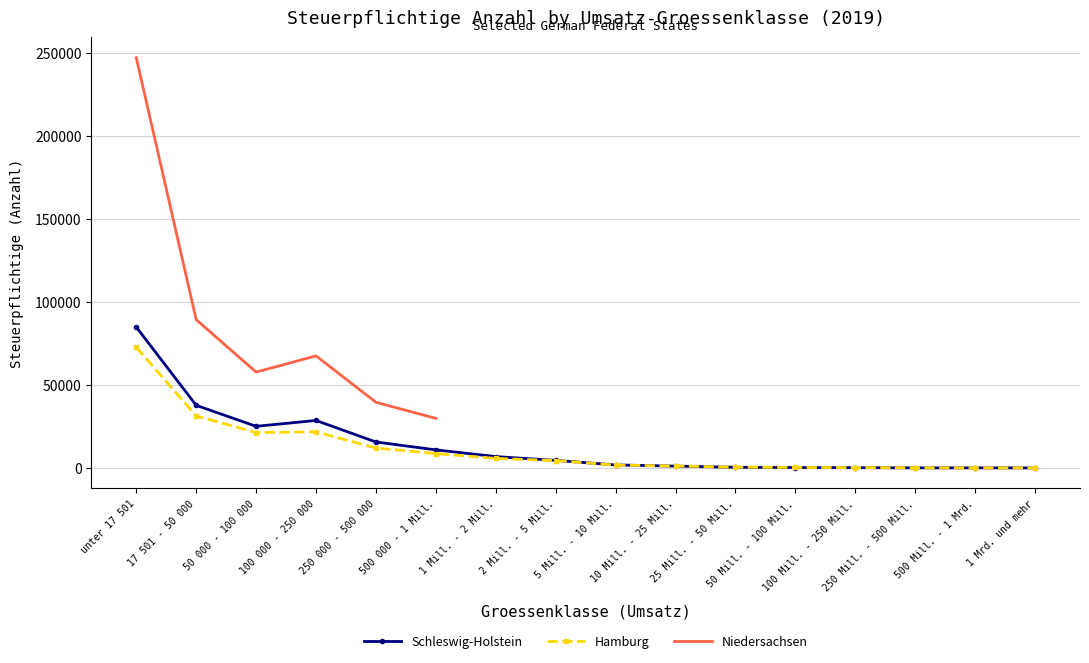

True or false: Hamburg has more than 0 interior local peaks.

True